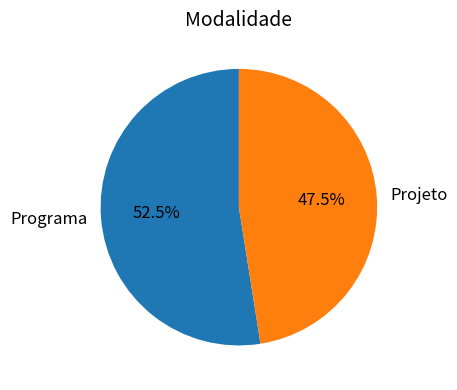

Rank the categories by value from lowest to highest.

Projeto, Programa